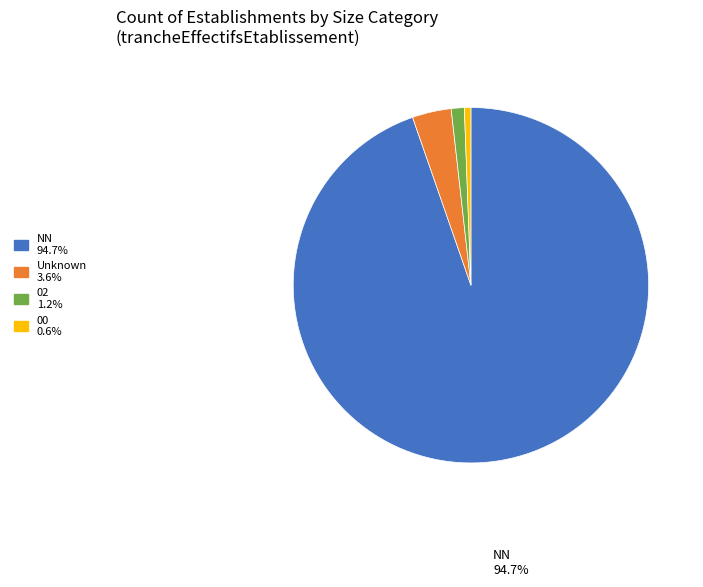

Is there a majority slice in this chart?

Yes